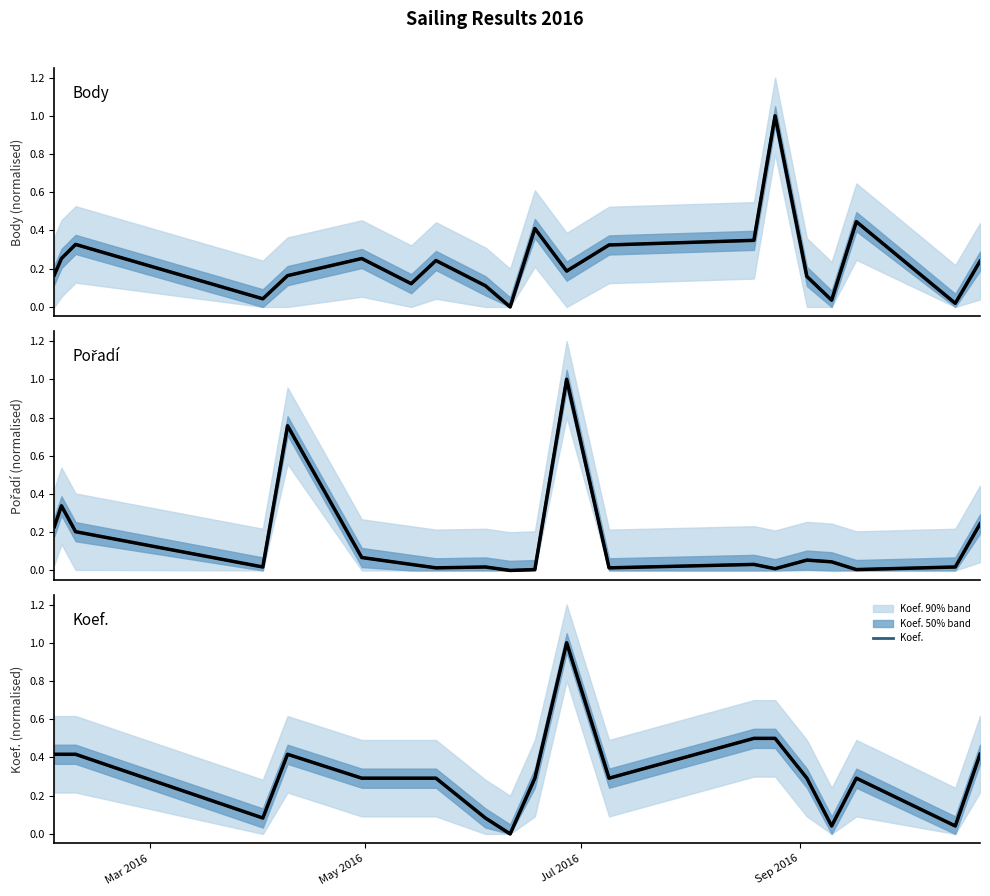

What is the label of the 18th point from the right?

Jul 2016